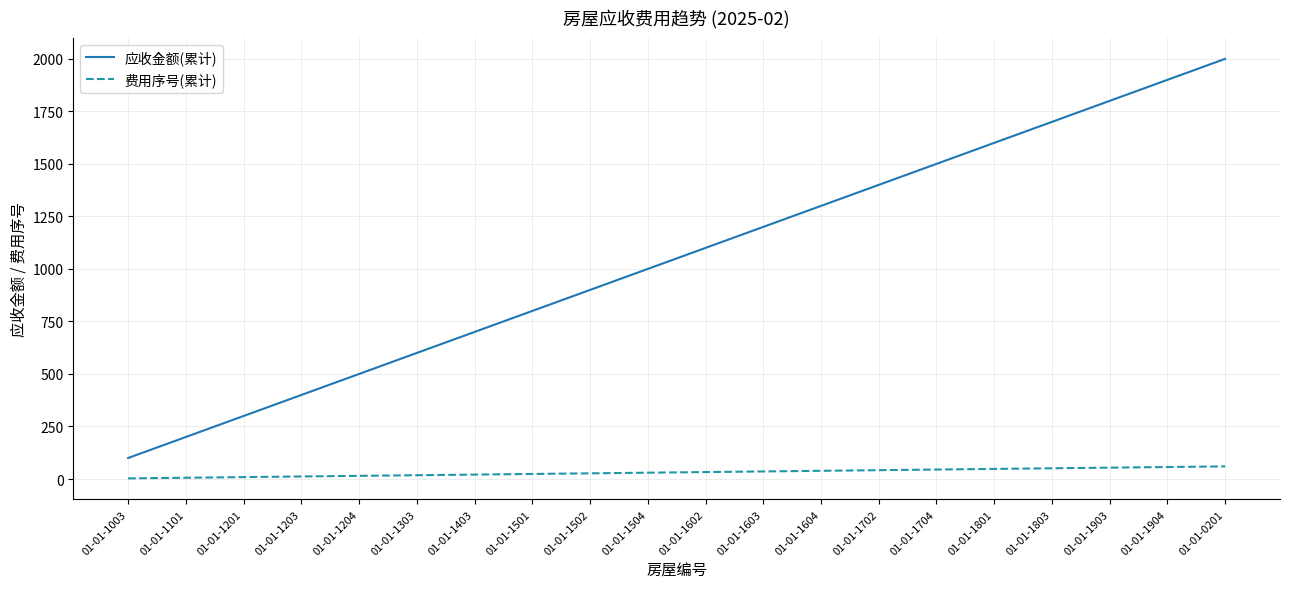

What position from the left is 01-01-1101?

2